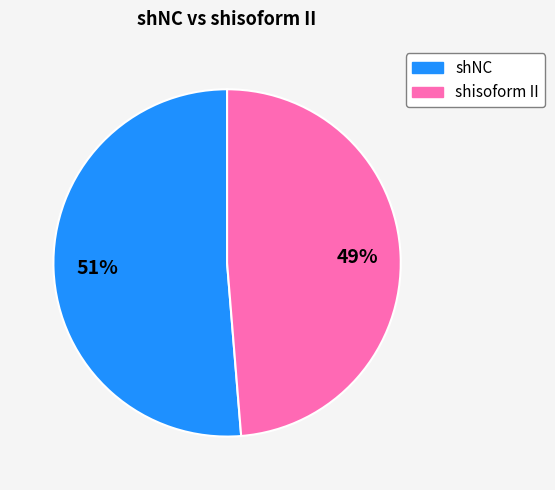

Does any single category account for the majority?

Yes